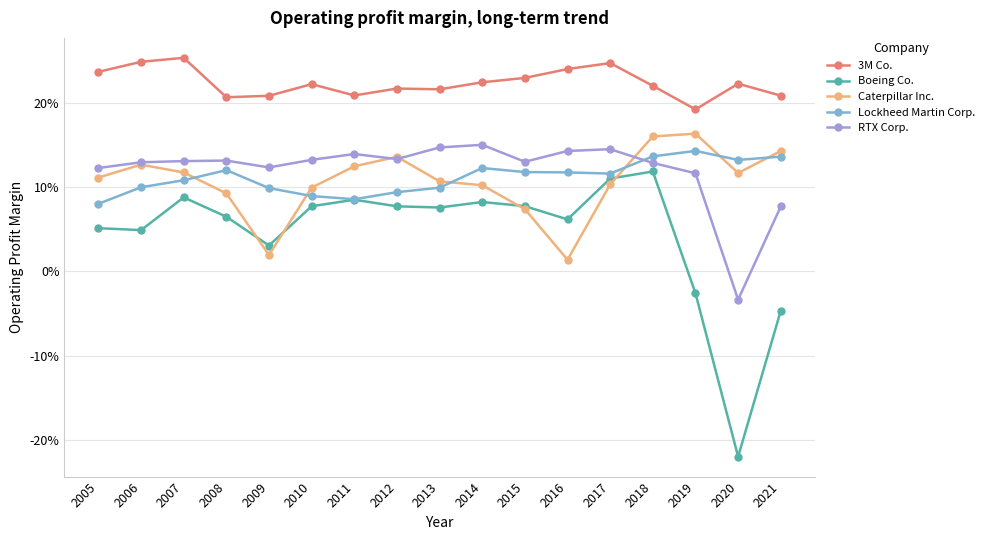

At which category is the sum across all series the highest?

2018